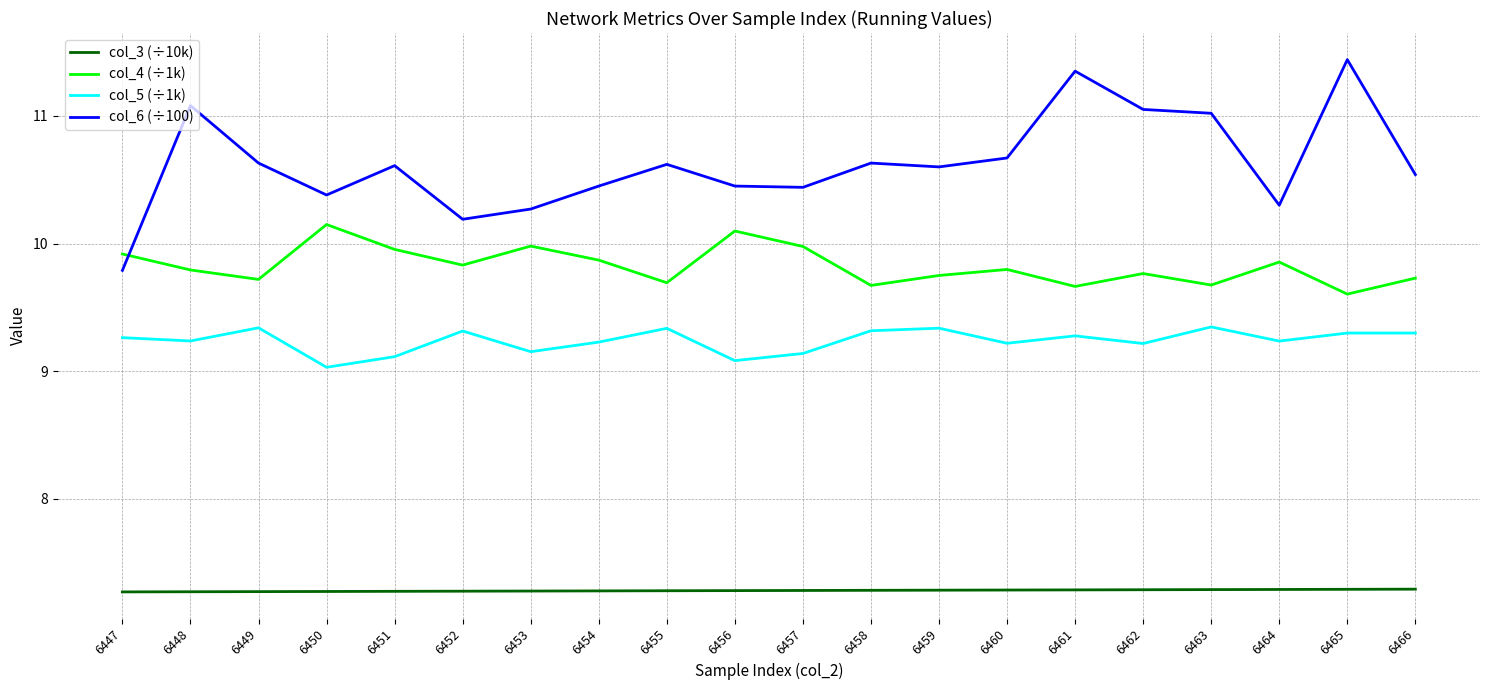

The col_3 (÷10k) series shows 7.3 at 6455. True or false?

True